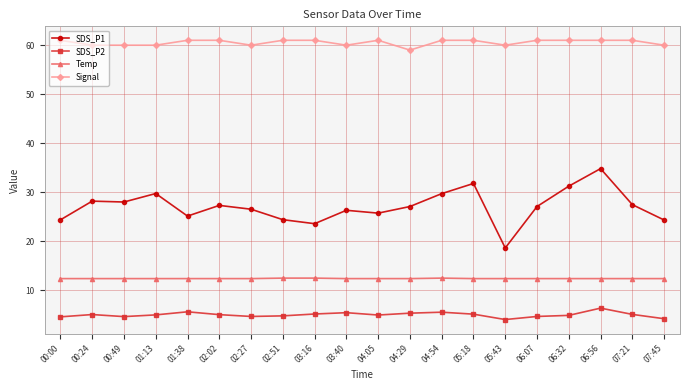

What is the sum of all SDS_P2 values?

100.5